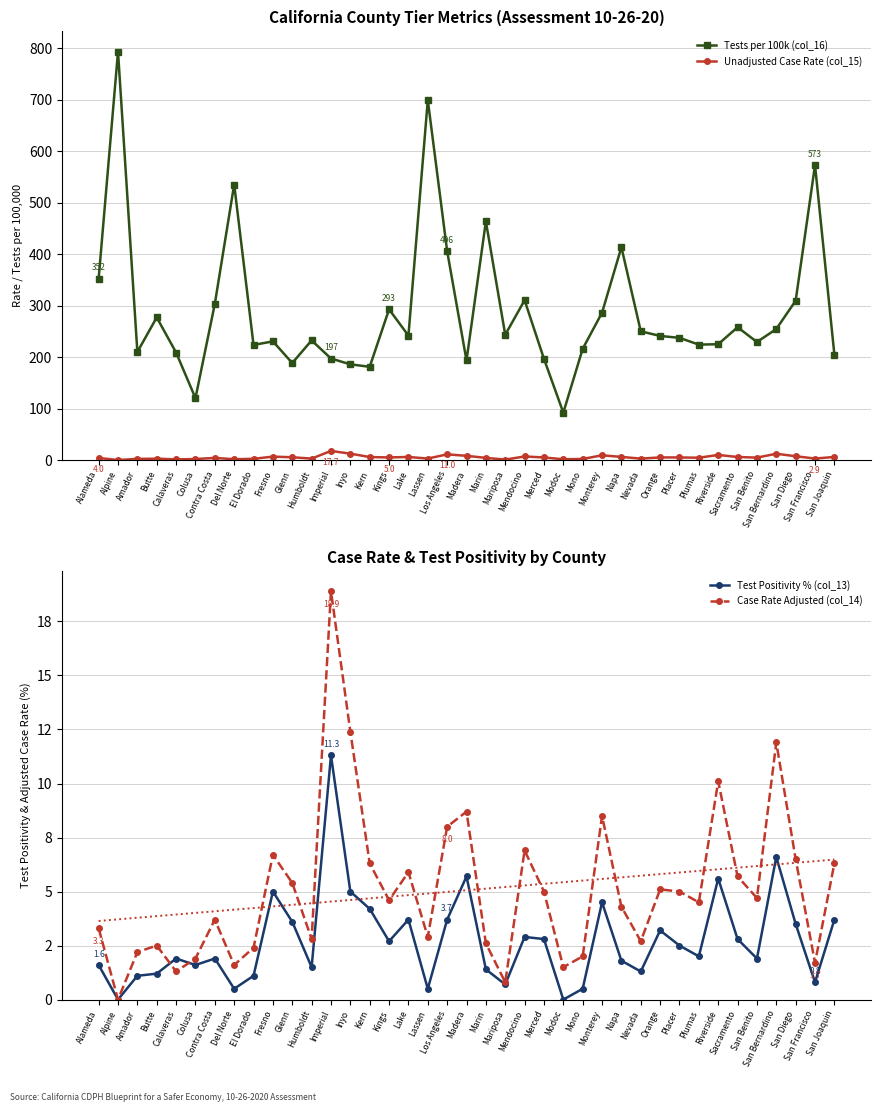

What is the sum of all Tests per 100k (col_16) values?

11295.1